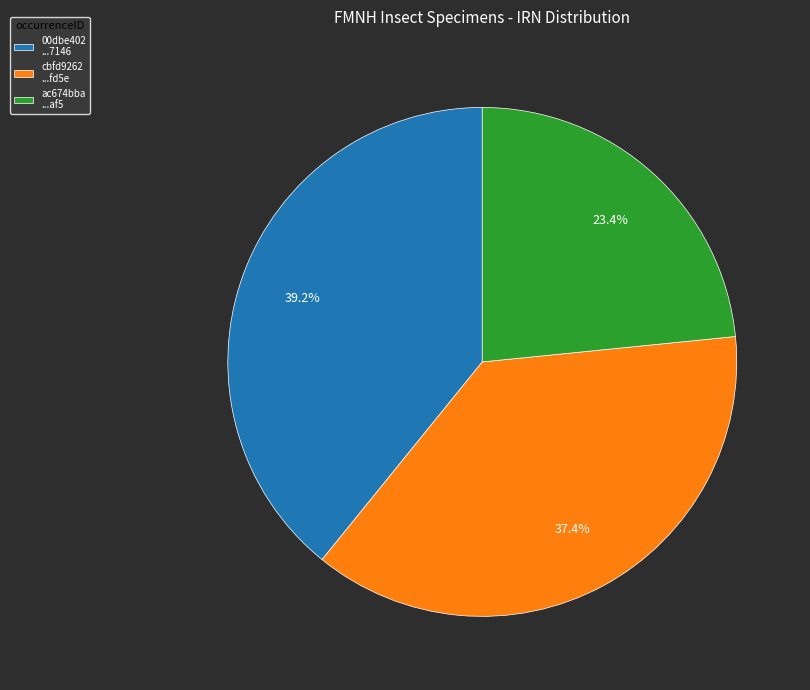

Approximately how many times larger is the value at cbfd9262 ...fd5e compared to 00dbe402 ...7146?

1.0